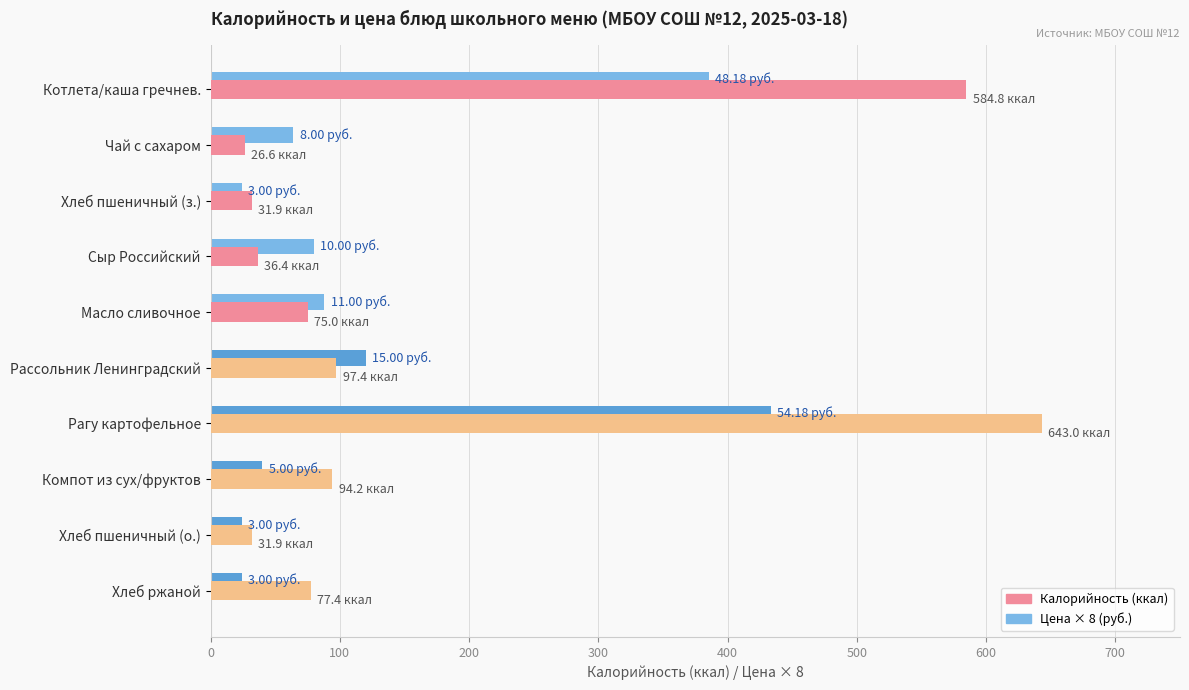

Reading left to right, transcribe all the data shown in this chart.

Калорийность (ккал): 584.8	26.6	31.9	36.4	75.0	97.4	643.0	94.2	31.9	77.4
Цена (руб.): 48.2	8.0	3.0	10.0	11.0	15.0	54.2	5.0	3.0	3.0